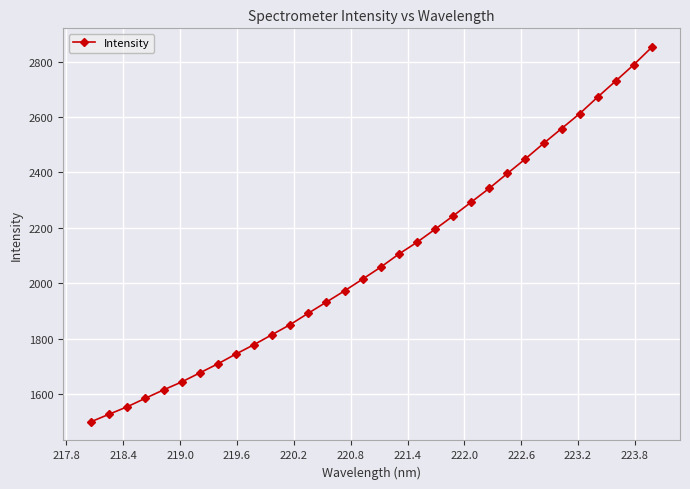

What is the difference between the maximum and second lowest values?

1325.7